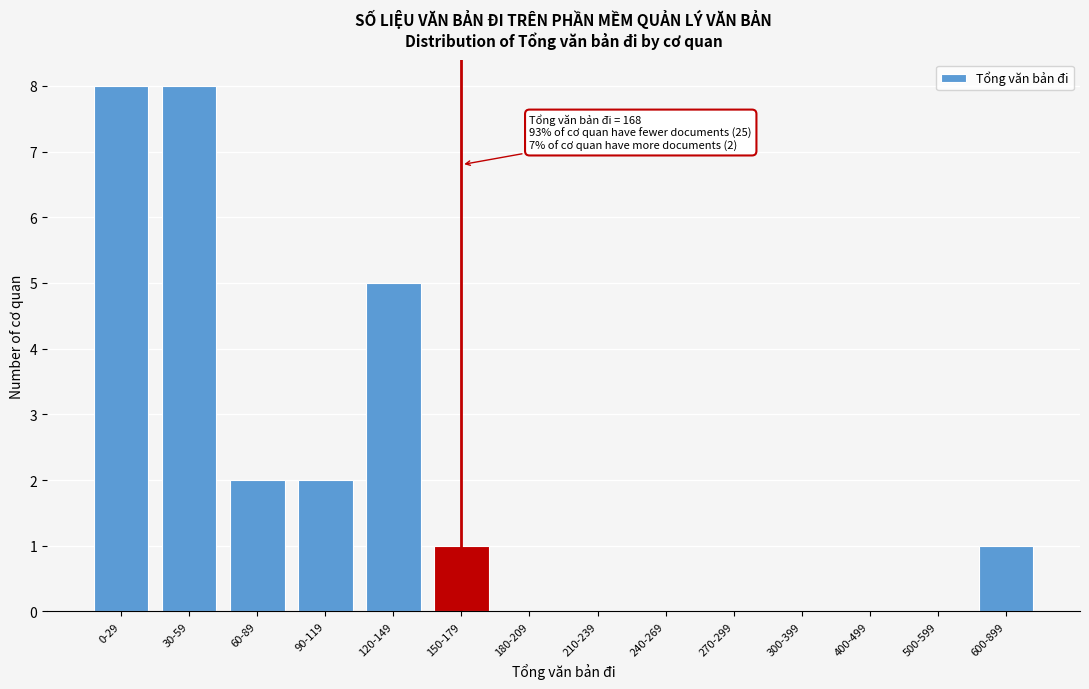

Reading left to right, list all the values displayed in this chart.

0-29=8	30-59=8	60-89=2	90-119=2	120-149=5	150-179=1	180-209=0	210-239=0	240-269=0	270-299=0	300-399=0	400-499=0	500-599=0	600-899=1